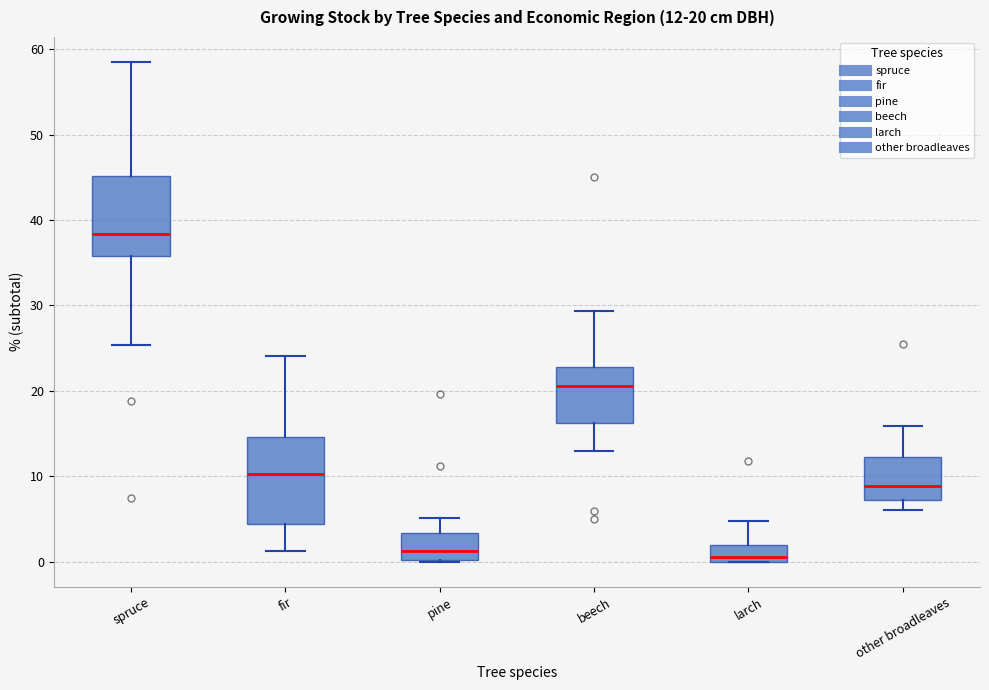

Which box's median line is the highest?

spruce